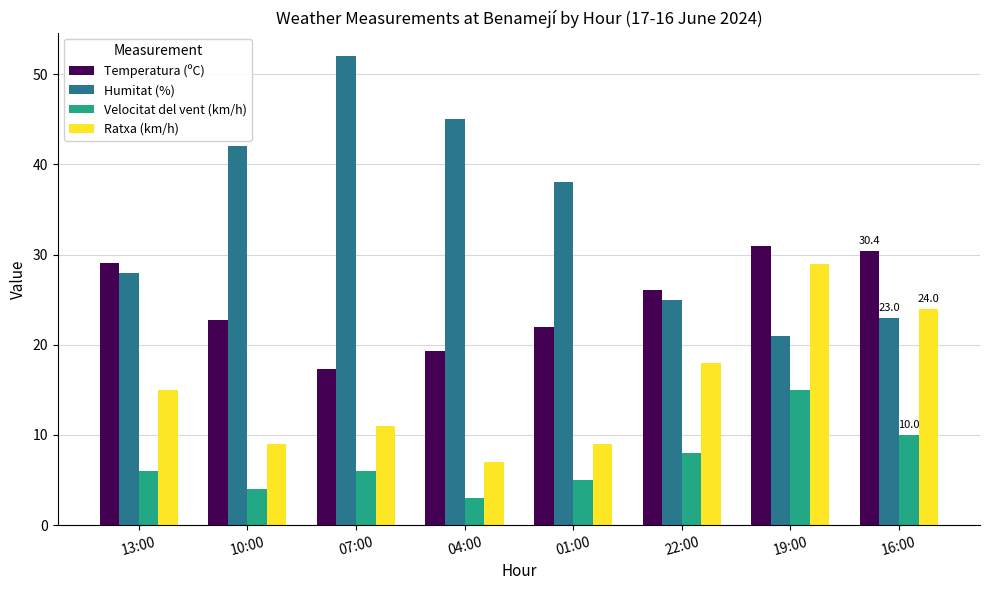

What are all the series names shown in the legend?

Temperatura (ºC), Humitat (%), Velocitat del vent (km/h), Ratxa (km/h)